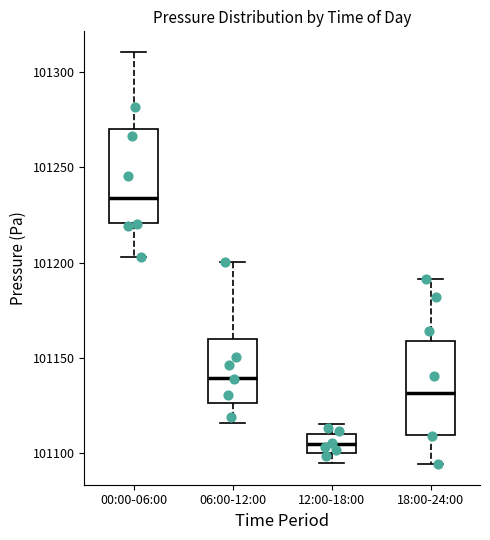

Reading left to right, transcribe this box plot: for each box, give where its median line is, the range the box spans, and where its two whiskers end, as read against the y-axis. The values are not printed on the chart, so give them approximately, as read against the axis.

00:00-06:00: median 101235, box 101220 to 101270, whiskers 101205 to 101310
06:00-12:00: median 101140, box 101125 to 101160, whiskers 101115 to 101200
12:00-18:00: median 101105, box 101100 to 101110, whiskers 101095 to 101115
18:00-24:00: median 101130, box 101110 to 101160, whiskers 101095 to 101190